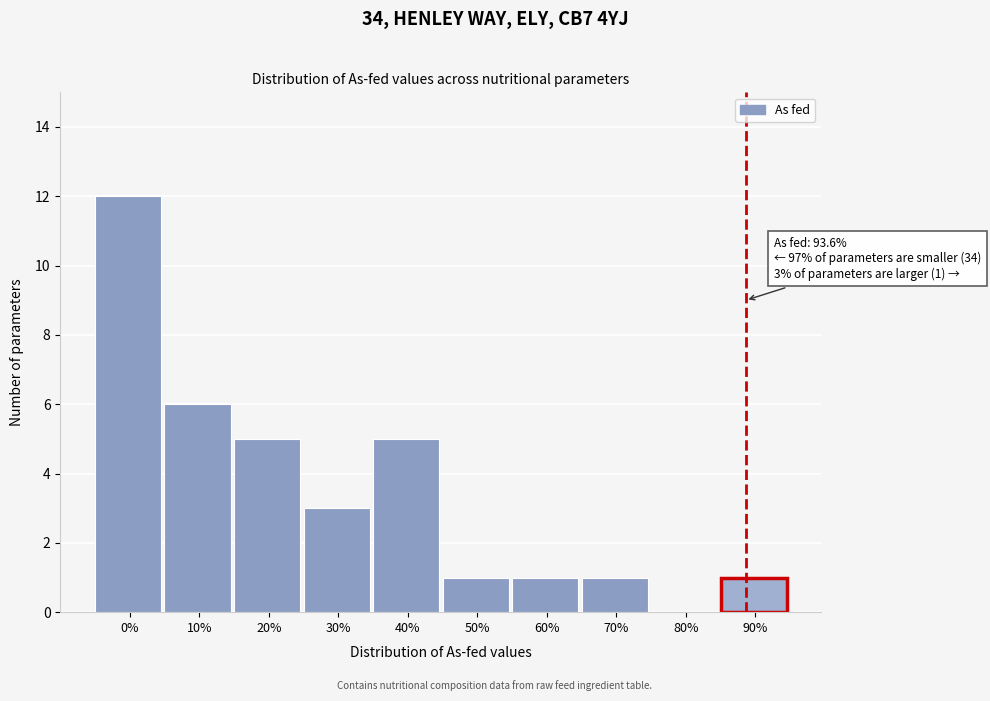

Reading right to left, extract all data points from this chart.

90%=1	80%=0	70%=1	60%=1	50%=1	40%=5	30%=3	20%=5	10%=6	0%=12